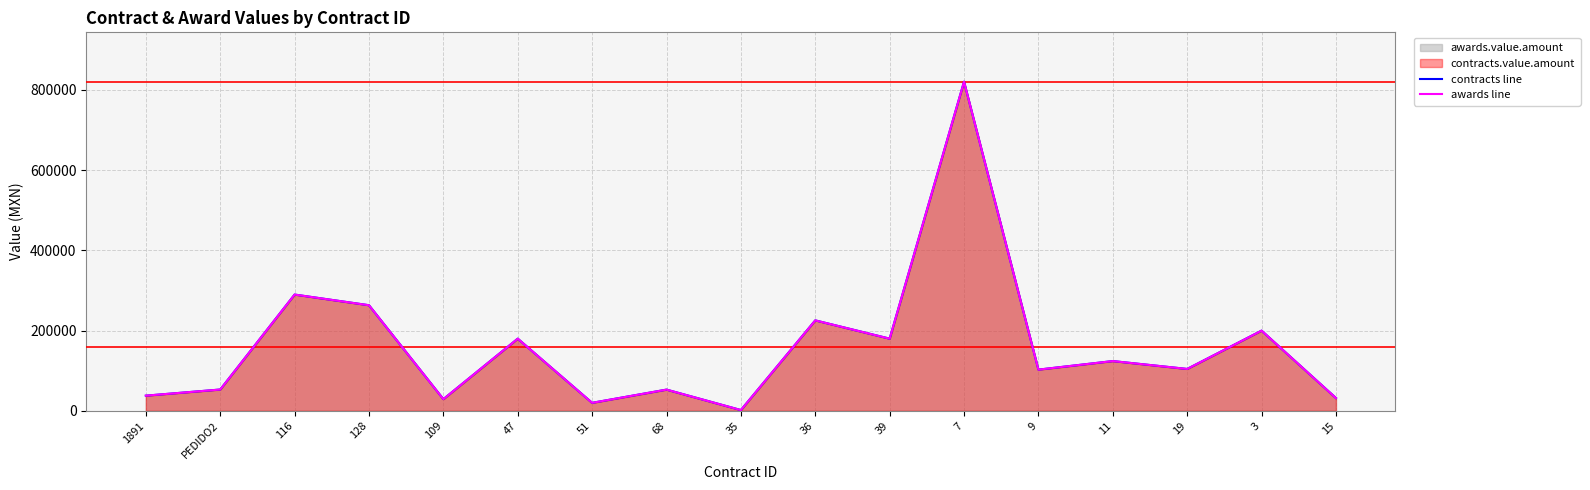

What is the value of the contracts line point at the 12th from the left?

820655.1